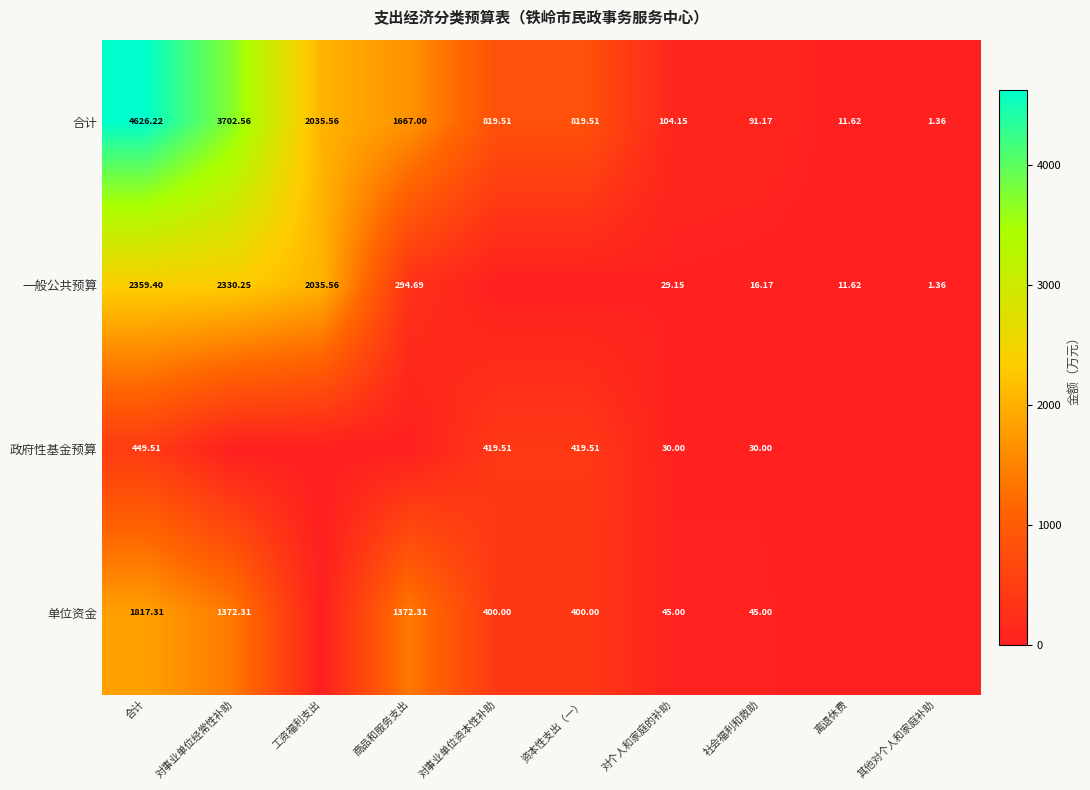

What is the total value across all series at 资本性支出（一）?

1639.0